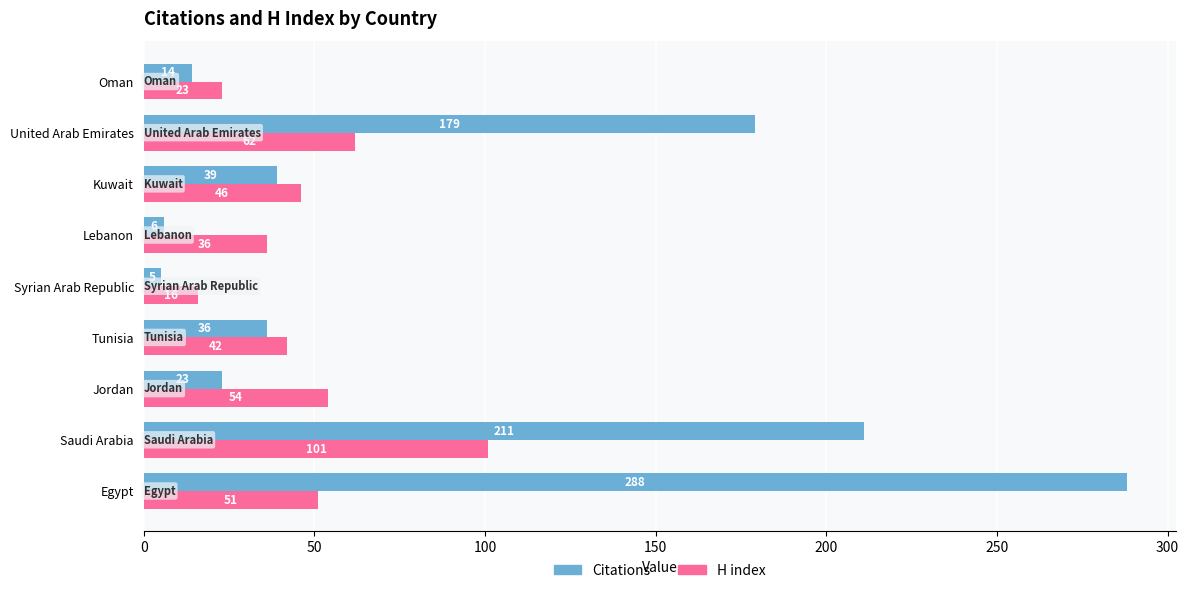

Which series has the largest range (max minus min)?

Citations